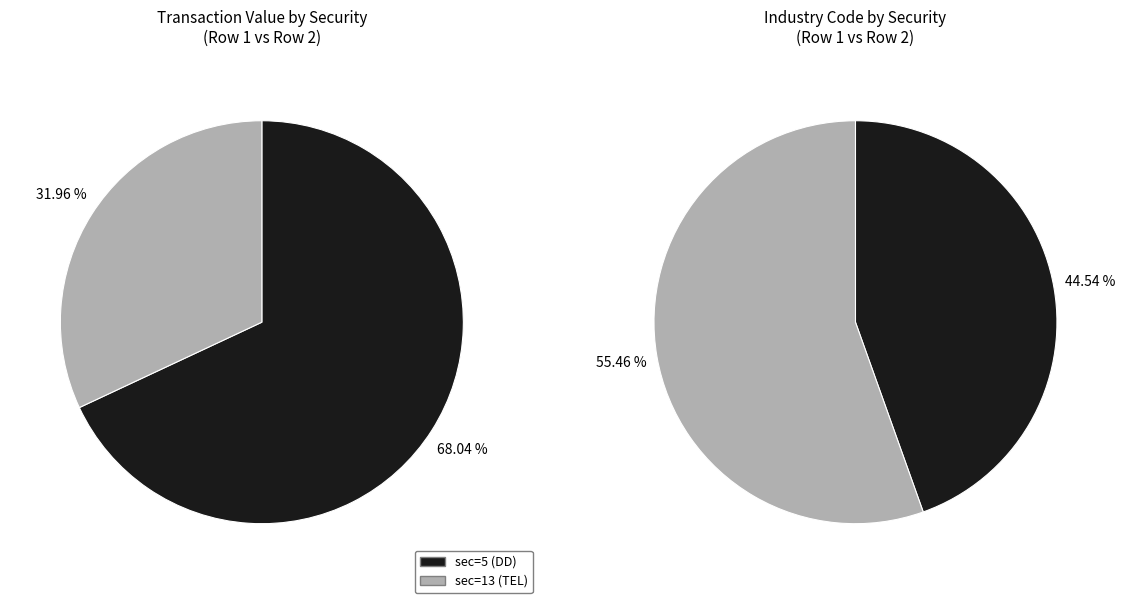

To the nearest percent, what percentage of the pie is sec=13 (TEL)?

55%